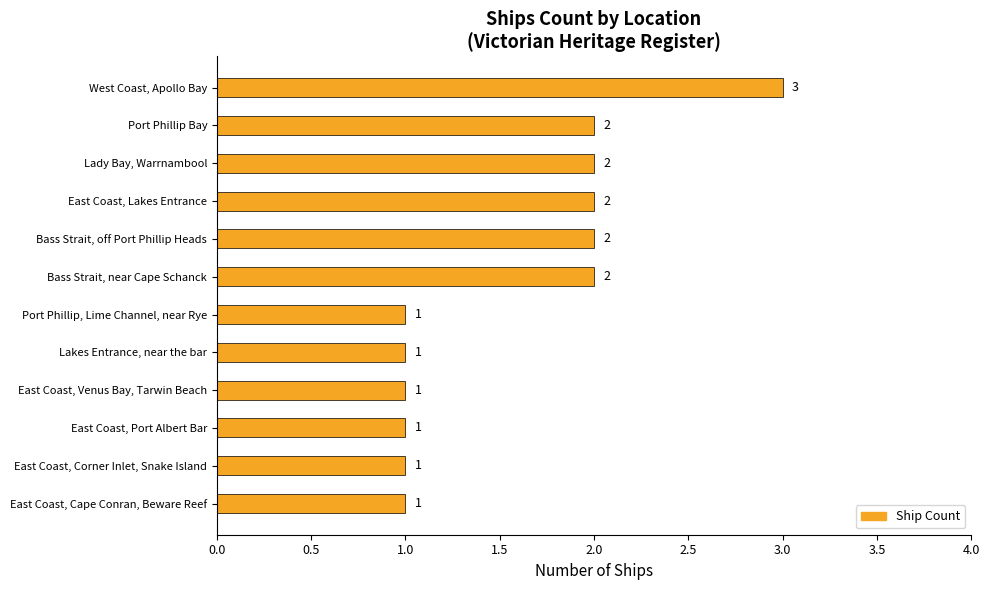

Is it true that the value at Port Phillip, Lime Channel, near Rye is 1?

True